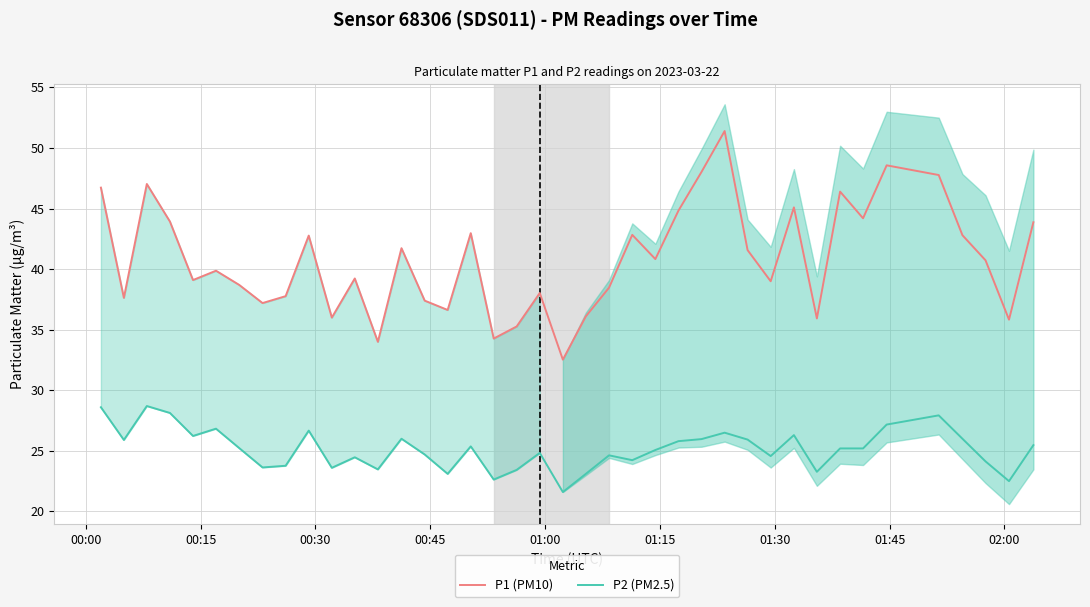

Reading left to right, what are all the values shown in this chart?

P1 (PM10): 46.7	37.6	47.0	43.9	39.1	39.9	38.7	37.2	37.8	42.8	36.0	39.2	34.0	41.7	37.4	36.6	43.0	34.3	35.3	38.0	32.5	36.1	38.5	42.8	40.8	44.8	48.0	51.4	41.6	39.0	45.1	35.9	46.4	44.2	48.6	47.8	42.8	40.7	35.8	43.9
P2 (PM2.5): 28.6	25.9	28.7	28.1	26.2	26.8	25.2	23.6	23.8	26.7	23.6	24.5	23.5	26.0	24.7	23.1	25.4	22.6	23.4	24.8	21.6	23.1	24.6	24.2	25.1	25.8	26.0	26.5	25.9	24.6	26.3	23.3	25.2	25.2	27.2	27.9	26.0	24.1	22.5	25.5